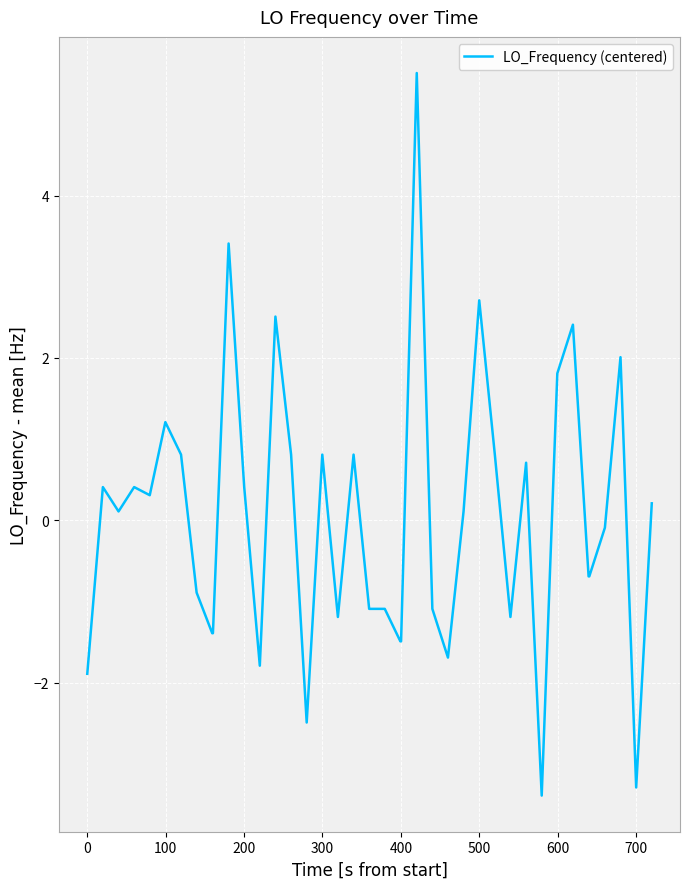

What is the smallest value displayed?

-3.4